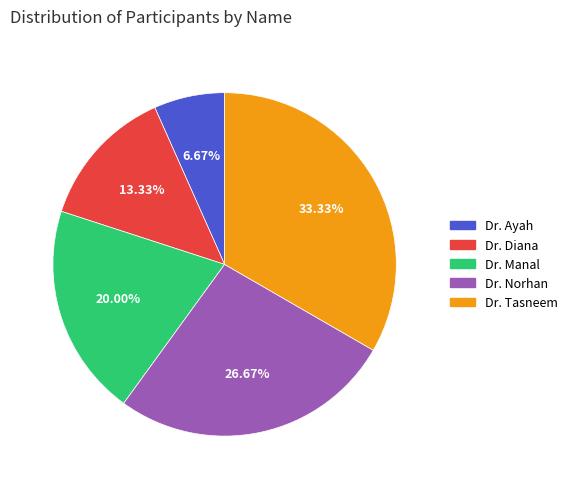

How many segments does this pie chart have?

5